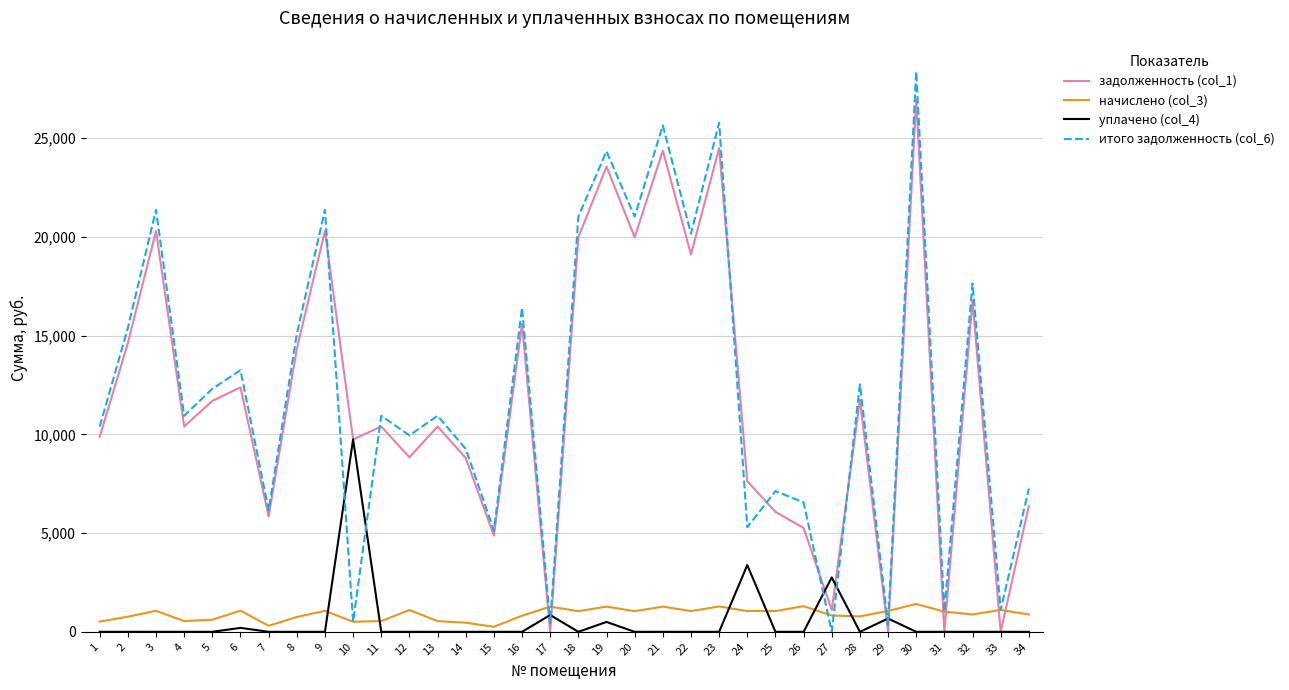

How many series are shown in this chart?

4